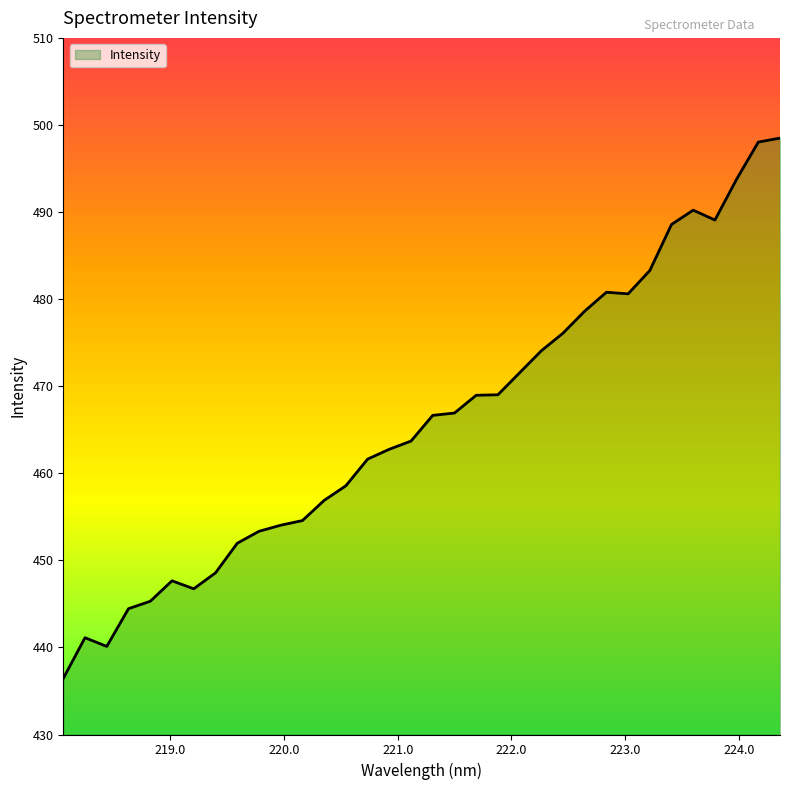

What is the greatest value displayed?

498.5